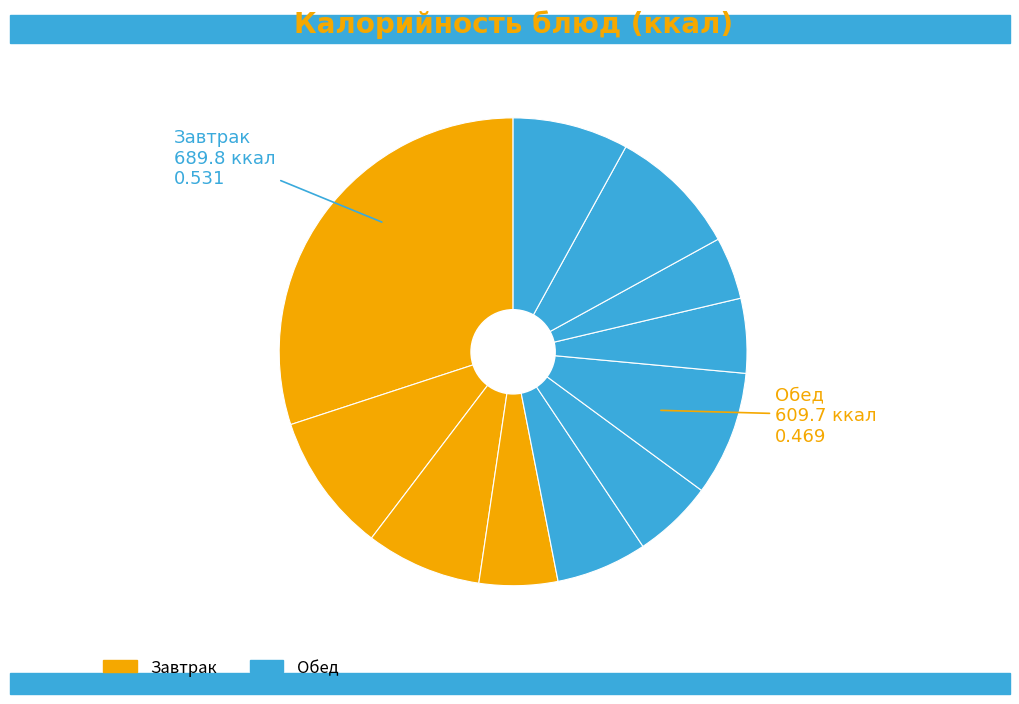

How many slices are in this pie chart?

11